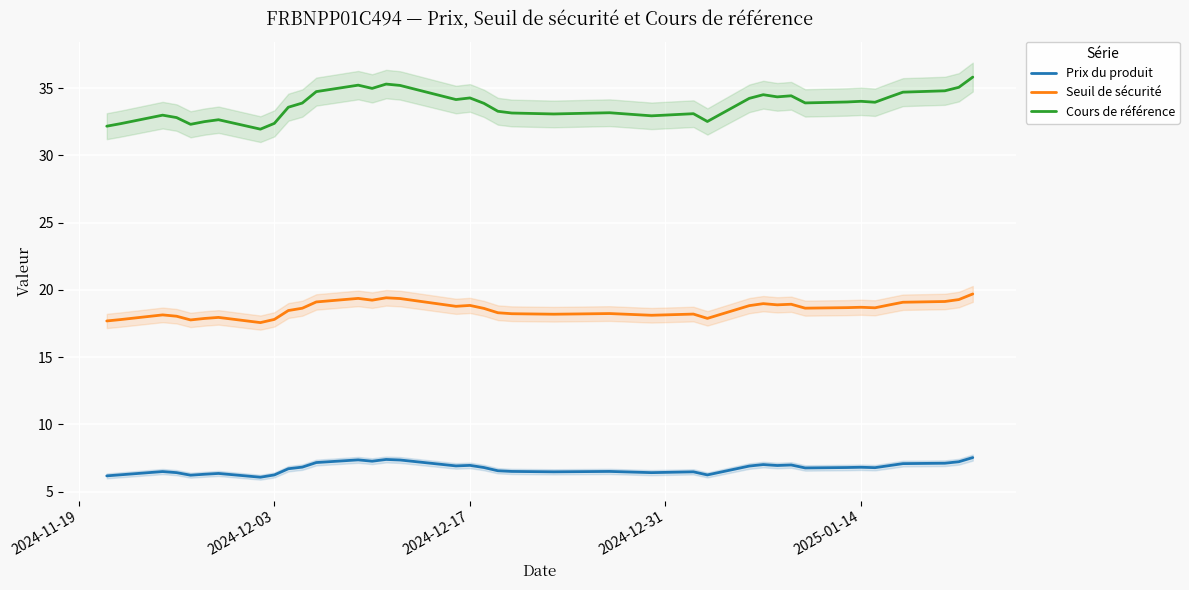

True or false: Cours de référence and Prix du produit cross at least once.

False